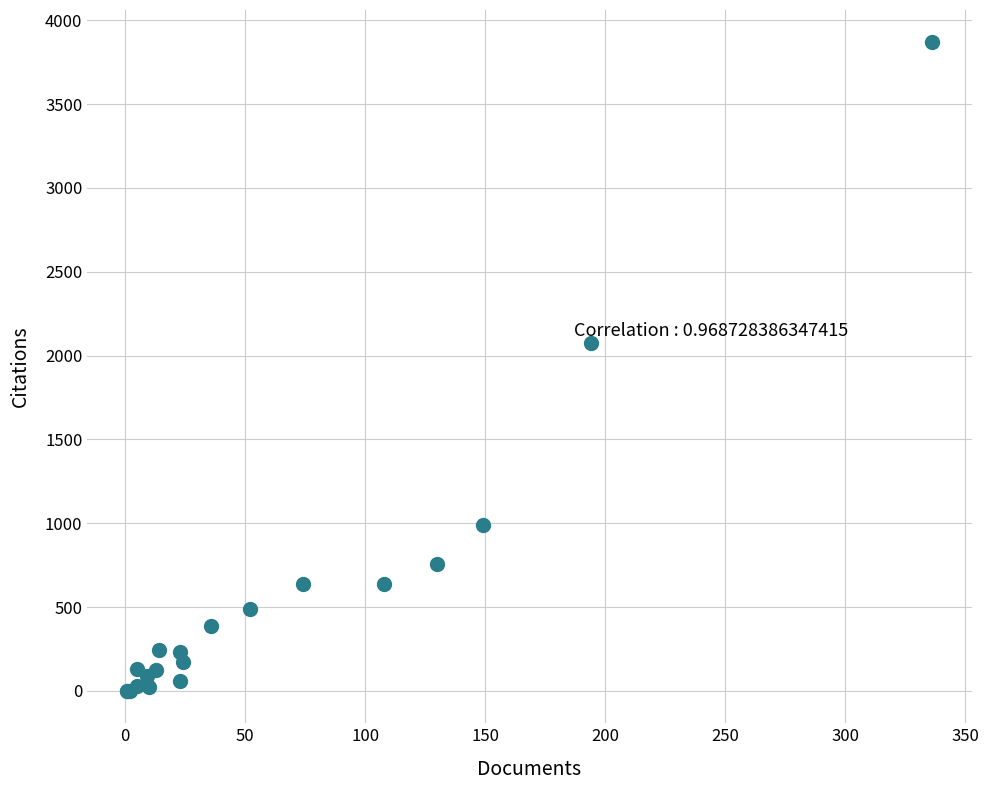

What Y value in the scatter plot is closest to 1934?

2075